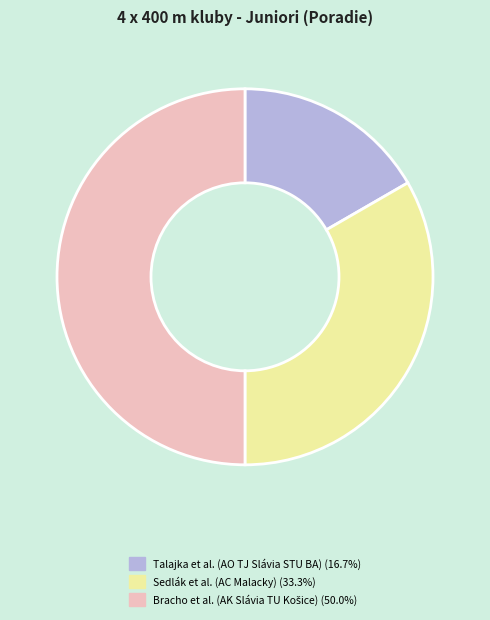

How many segments does this pie chart have?

3